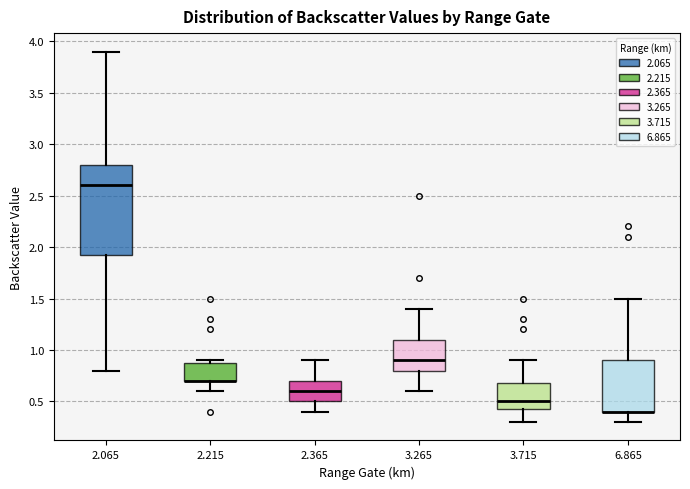

Where does the median line of the box at x = 2.065 sit on the y-axis? The values are not printed on the chart, so give them approximately, as read against the axis.

2.60